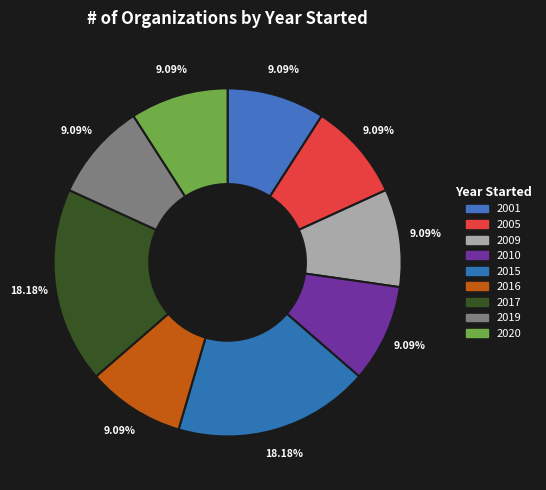

Is there a majority slice in this chart?

No